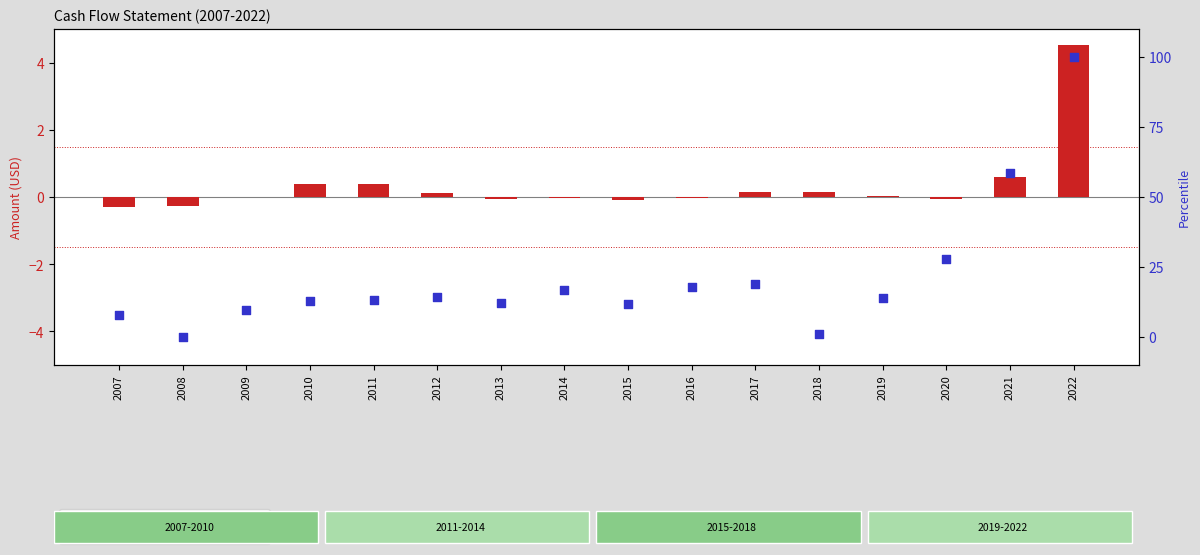

Which series reaches the maximum Y coordinate?

Operating Cash Flow (percentile)